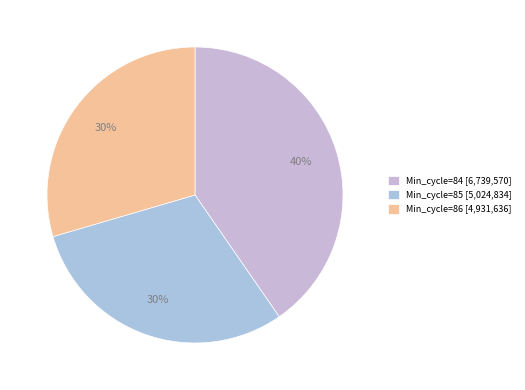

How many segments does this pie chart have?

3